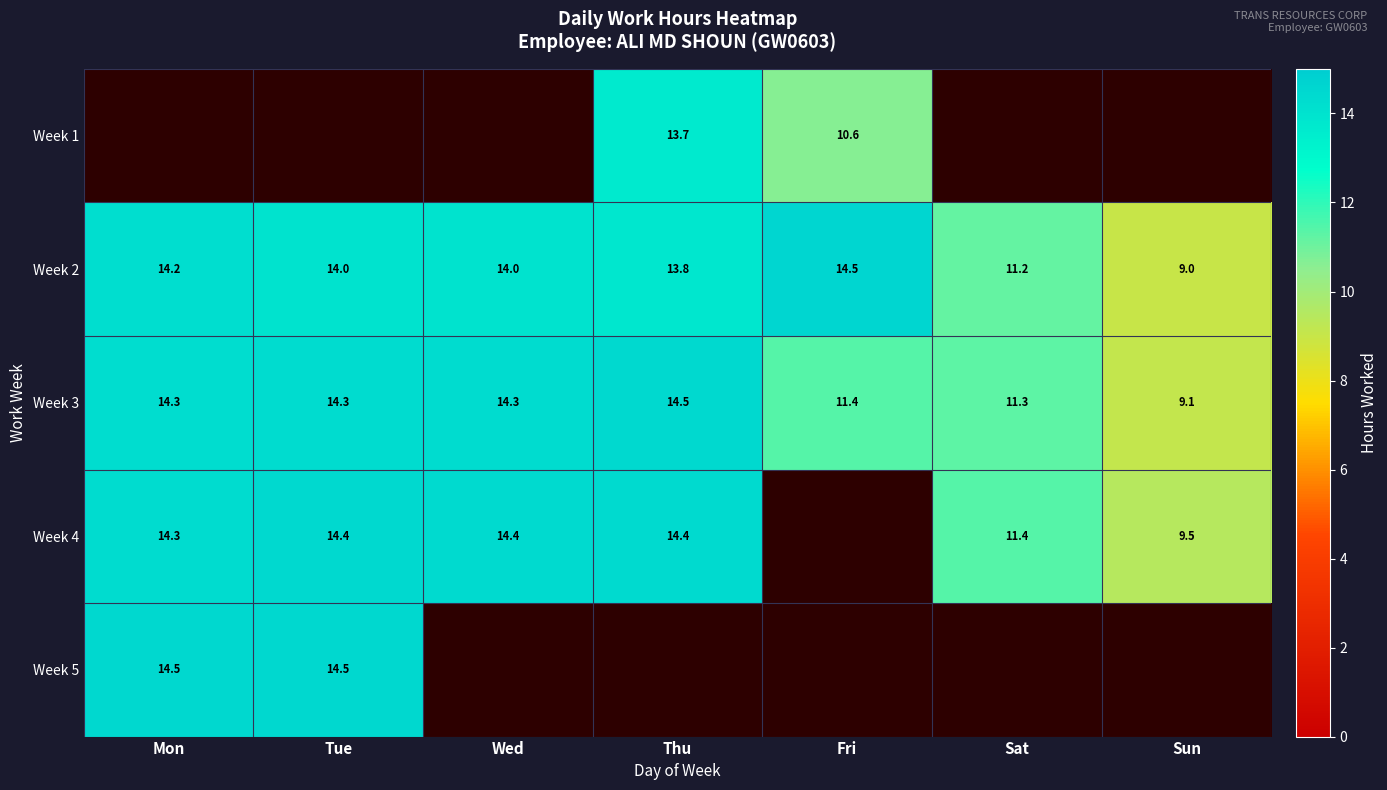

At which label does Week 2 first exceed 14?

Mon